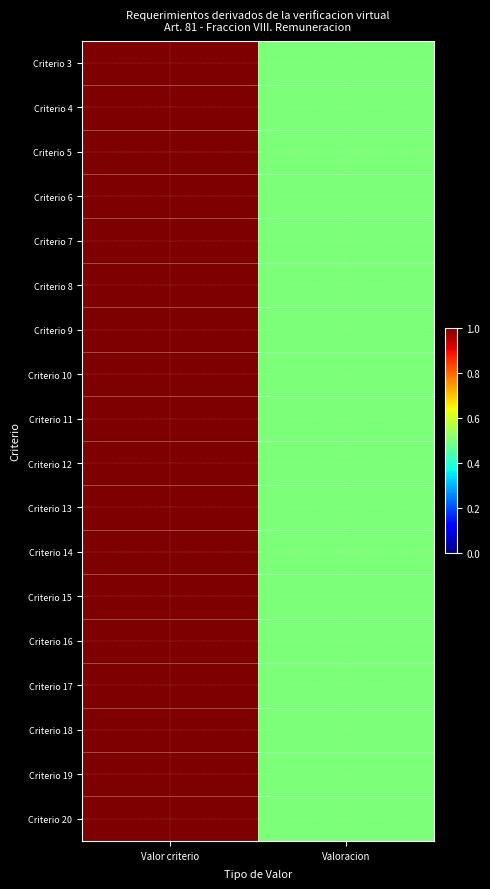

Reading left to right, list all the values displayed in this chart.

Criterio 3: Valor criterio=1.0	Valoracion=0.5
Criterio 4: Valor criterio=1.0	Valoracion=0.5
Criterio 5: Valor criterio=1.0	Valoracion=0.5
Criterio 6: Valor criterio=1.0	Valoracion=0.5
Criterio 7: Valor criterio=1.0	Valoracion=0.5
Criterio 8: Valor criterio=1.0	Valoracion=0.5
Criterio 9: Valor criterio=1.0	Valoracion=0.5
Criterio 10: Valor criterio=1.0	Valoracion=0.5
Criterio 11: Valor criterio=1.0	Valoracion=0.5
Criterio 12: Valor criterio=1.0	Valoracion=0.5
Criterio 13: Valor criterio=1.0	Valoracion=0.5
Criterio 14: Valor criterio=1.0	Valoracion=0.5
Criterio 15: Valor criterio=1.0	Valoracion=0.5
Criterio 16: Valor criterio=1.0	Valoracion=0.5
Criterio 17: Valor criterio=1.0	Valoracion=0.5
Criterio 18: Valor criterio=1.0	Valoracion=0.5
Criterio 19: Valor criterio=1.0	Valoracion=0.5
Criterio 20: Valor criterio=1.0	Valoracion=0.5